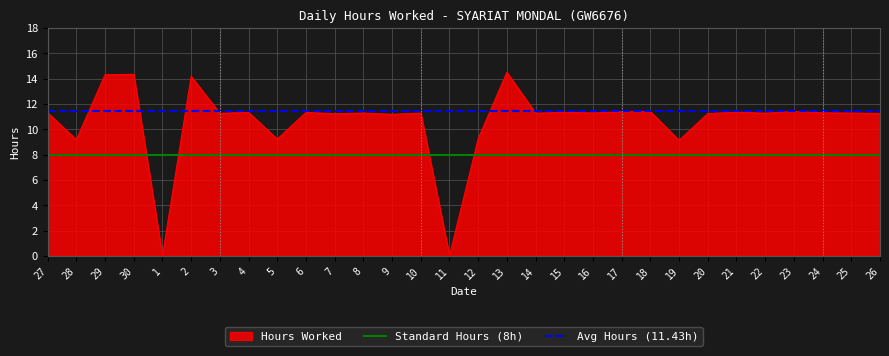

What is the average value of the Standard Hours (8h) series?

8.0